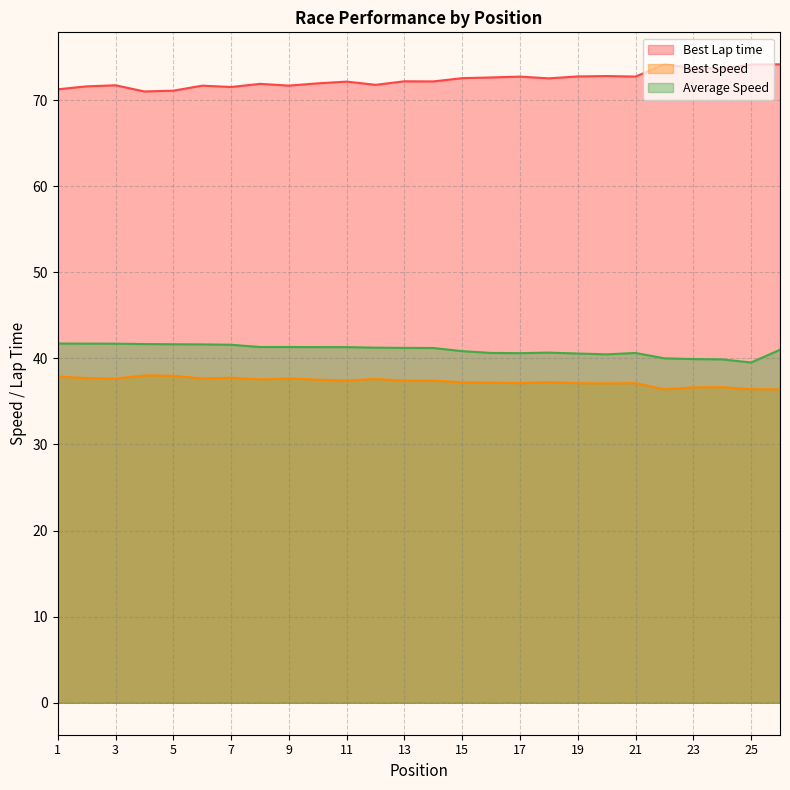

What are all the series names shown in the legend?

Best Lap time, Best Speed, Average Speed